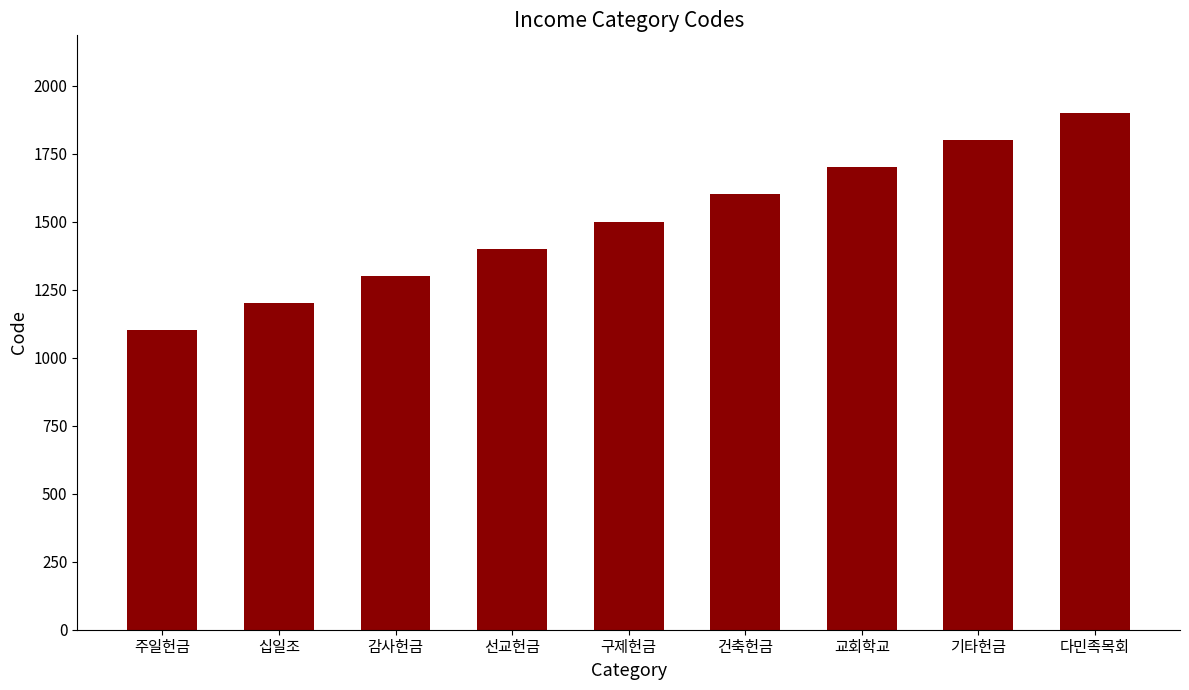

What is the greatest value displayed?

1900